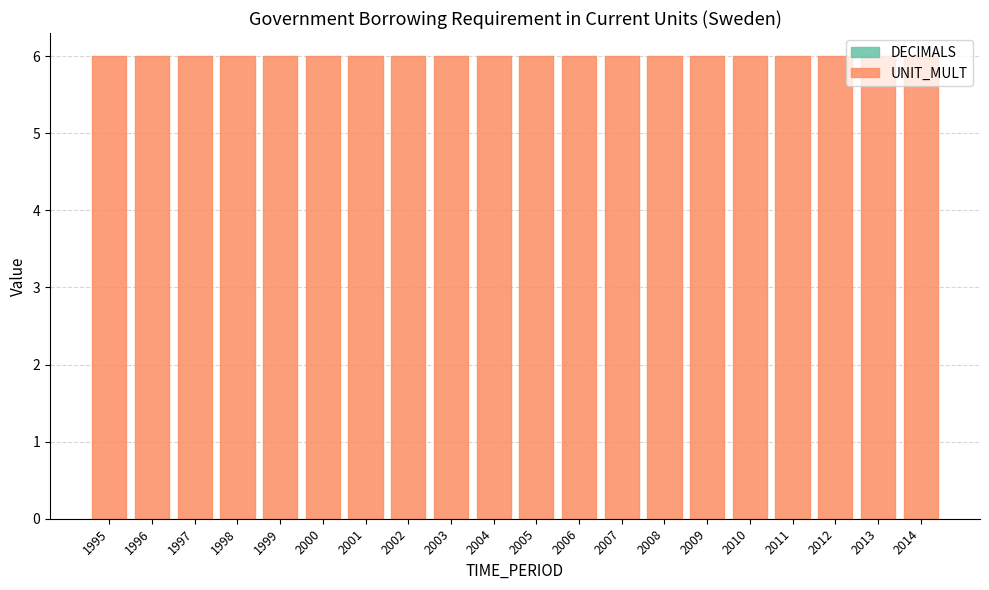

What is the total value across all series at 2010?

6